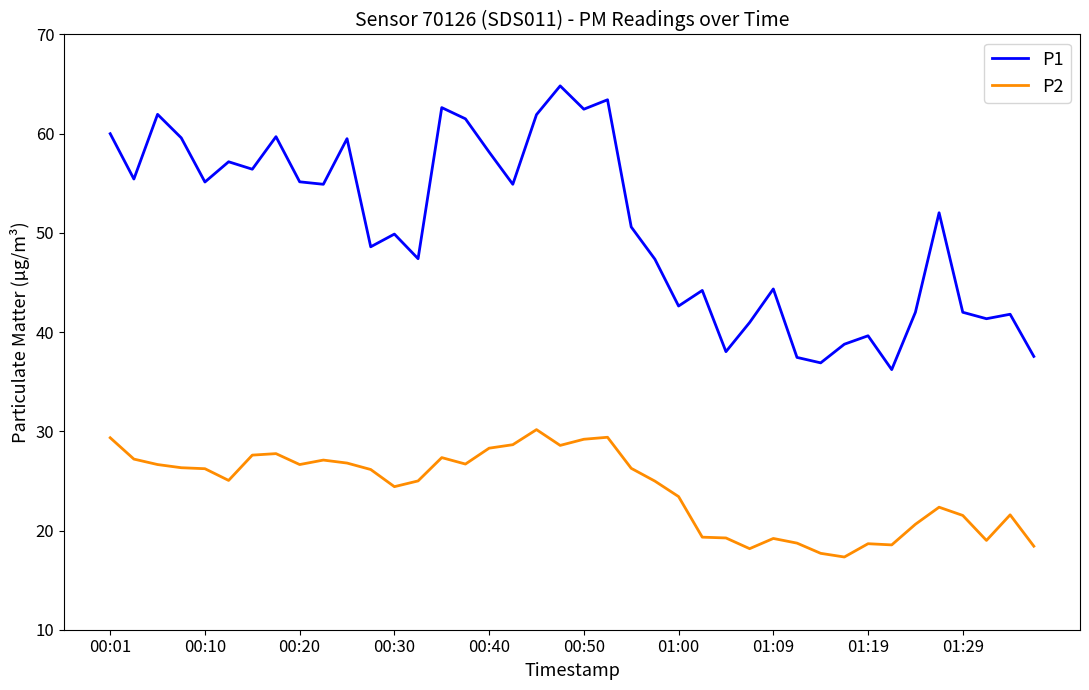

True or false: P1 has more than 0 interior local peaks.

True